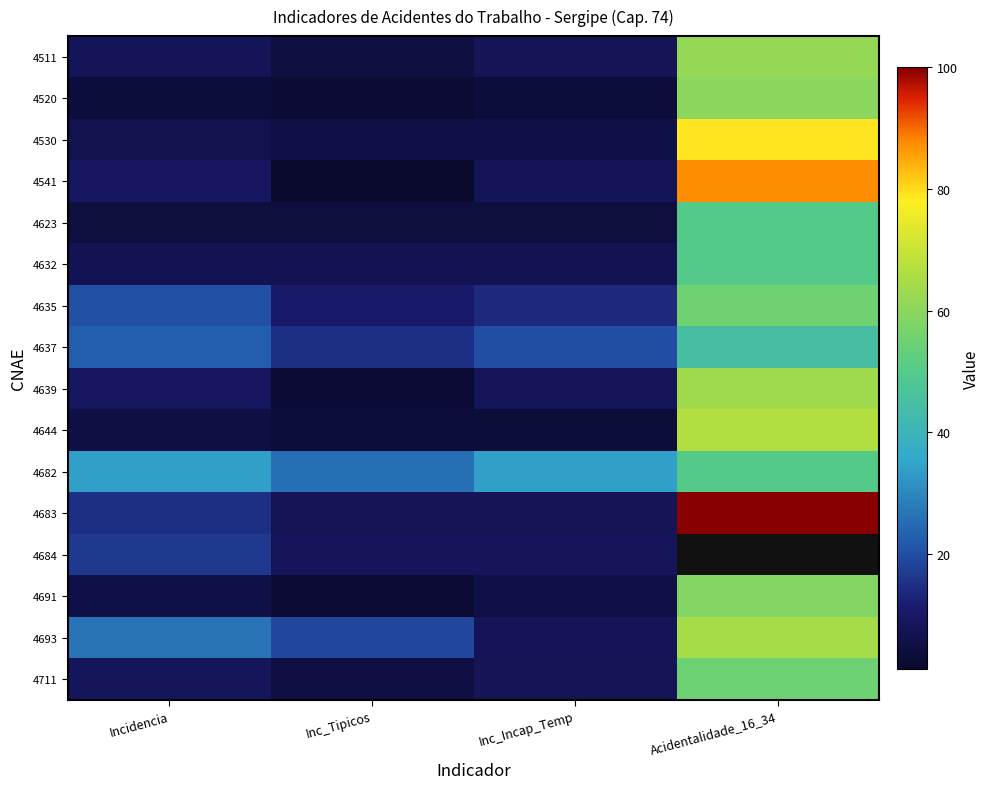

What is the difference between the maximum and minimum values in the 4691 series?

56.1